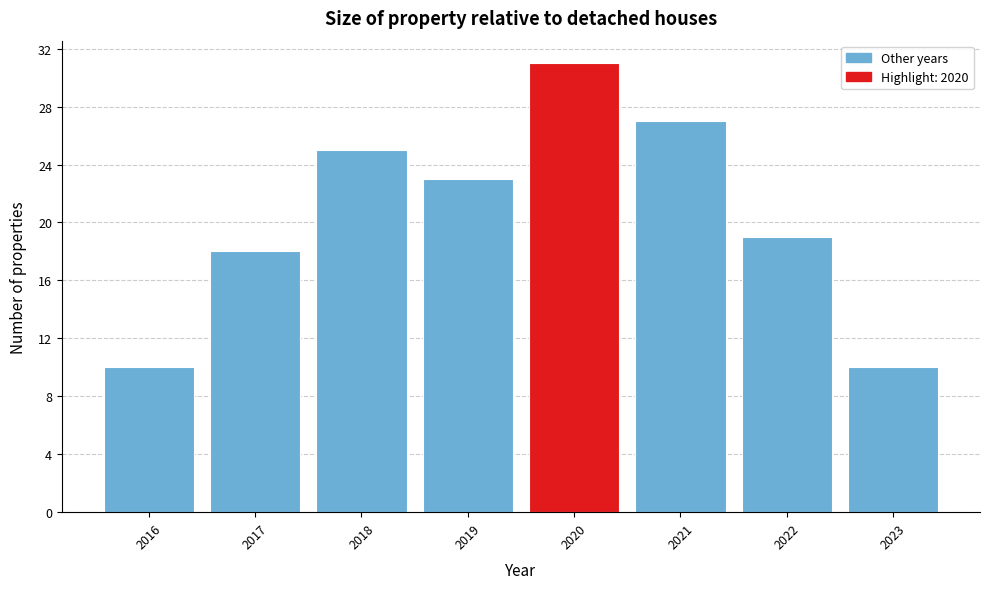

Reading right to left, transcribe all the data shown in this chart.

2023=10	2022=19	2021=27	2020=31	2019=23	2018=25	2017=18	2016=10